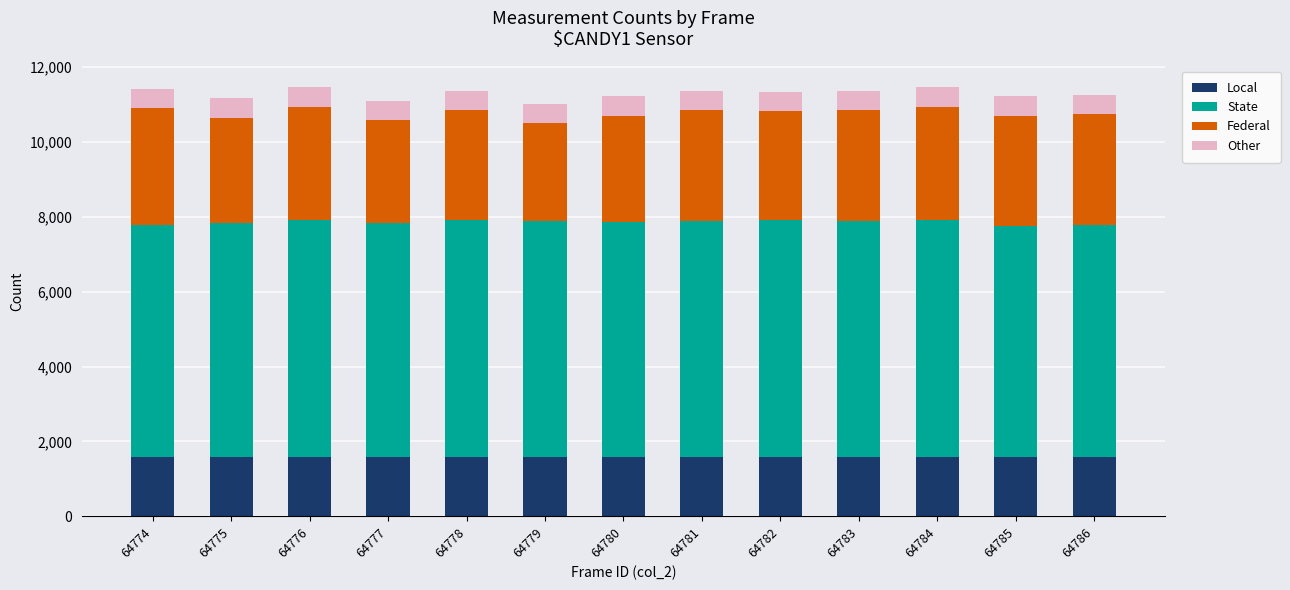

Is it true that Local equals 2557 at 64775?

False